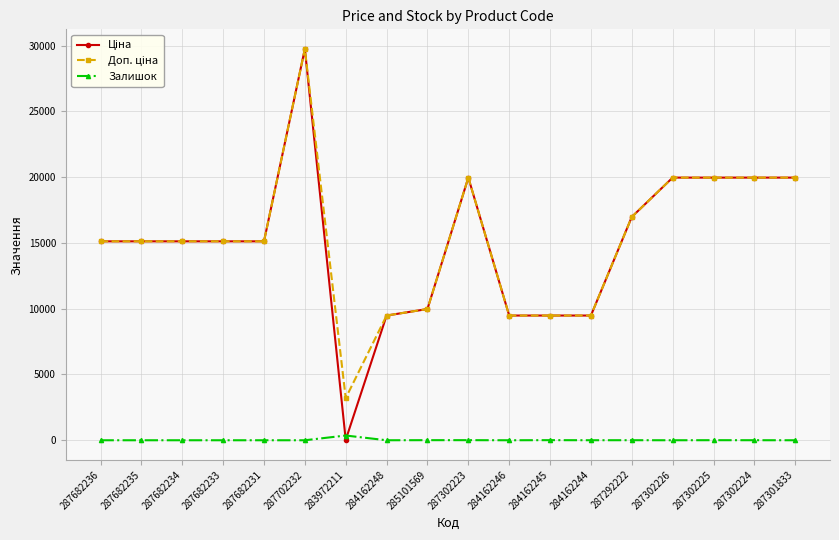

What is the difference between the highest and lowest values at 284162248?

9480.1